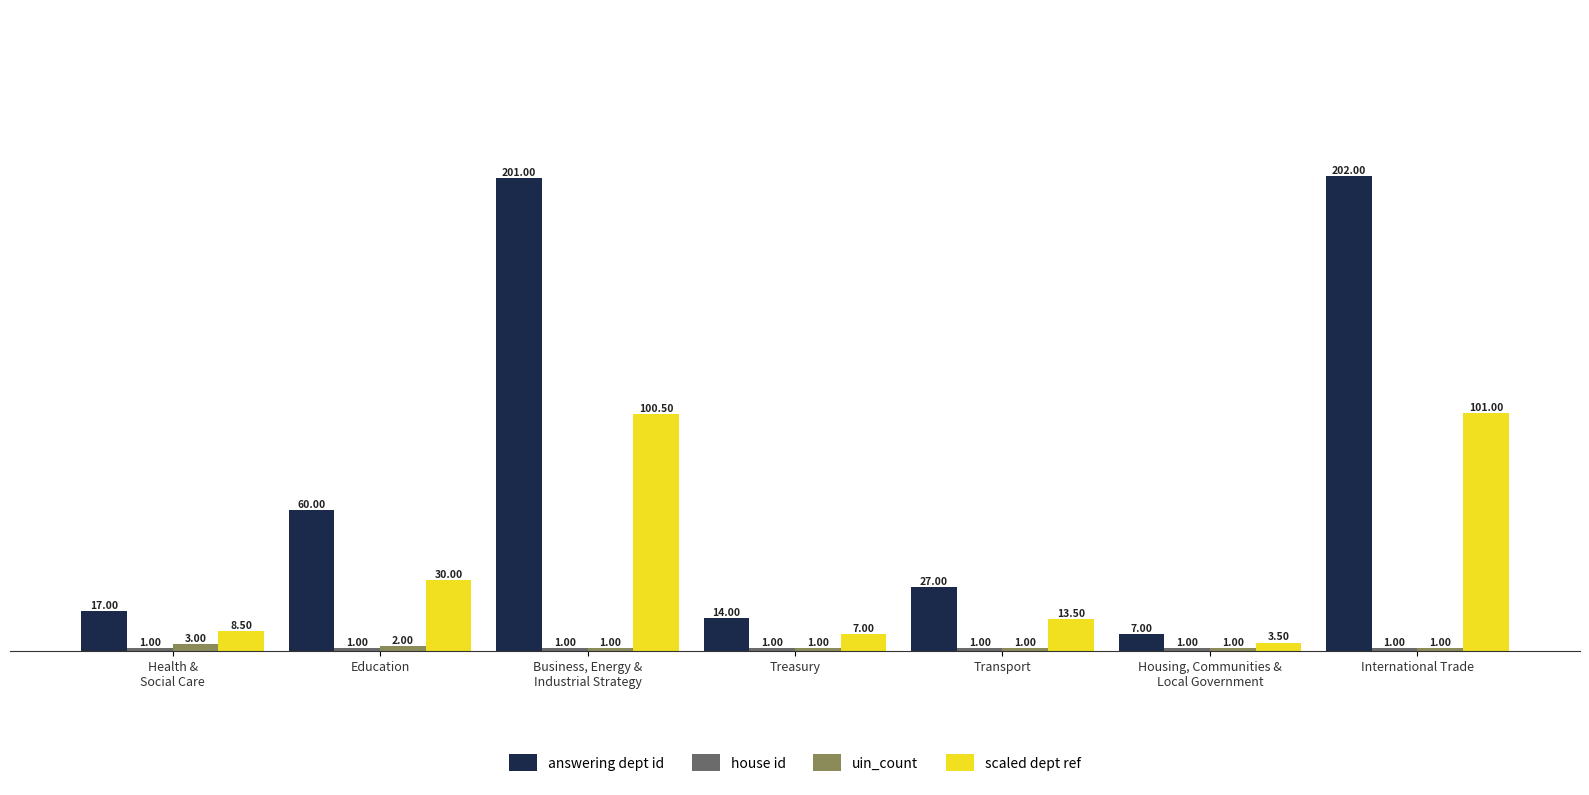

At which category is the sum across all series the highest?

International Trade